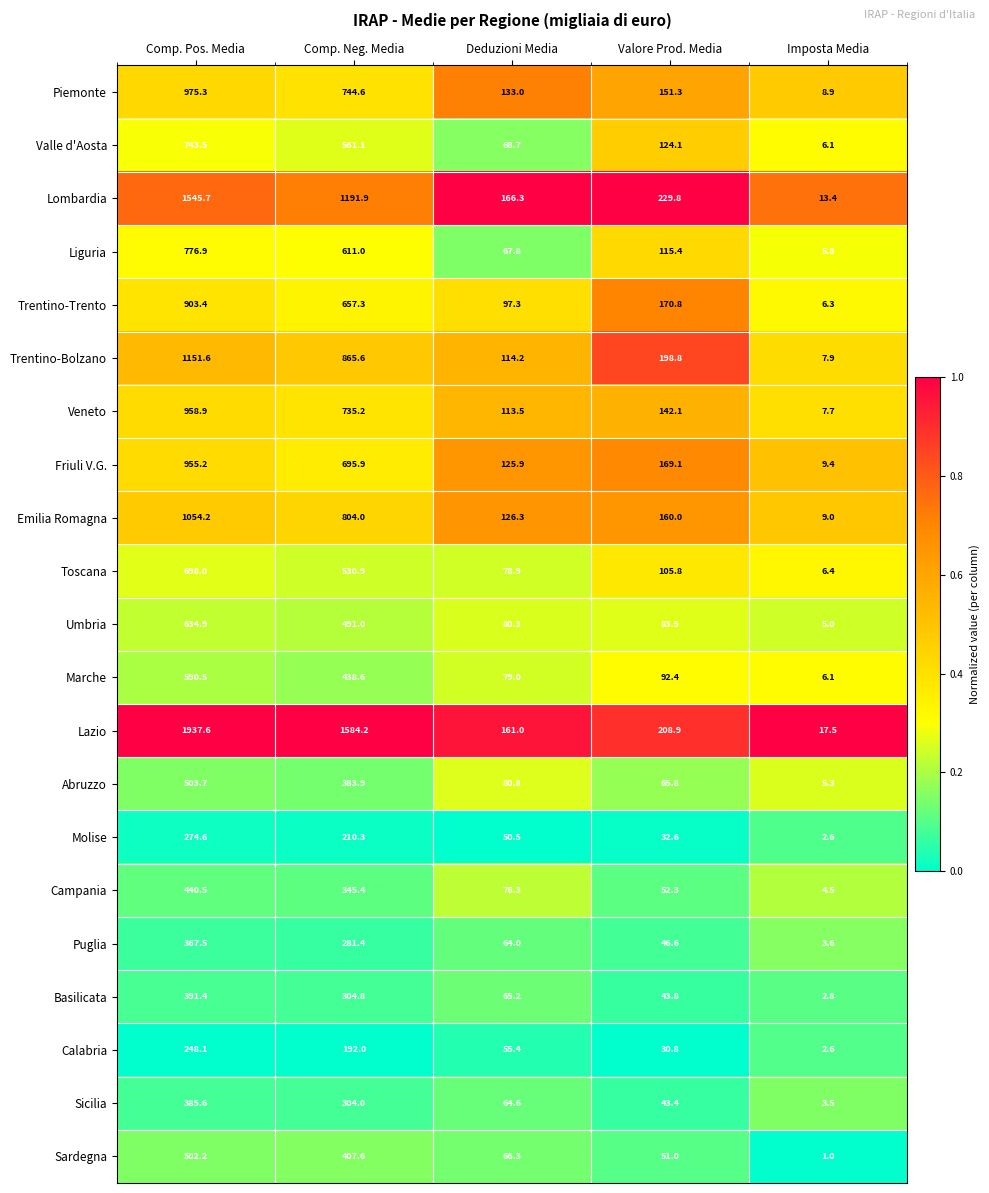

The Friuli V.G. series shows 125.9 at Deduzioni Media. True or false?

True